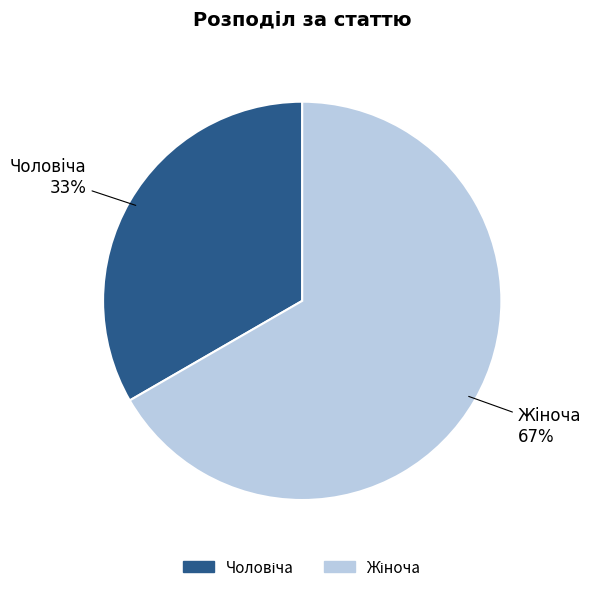

How many segments does this pie chart have?

2